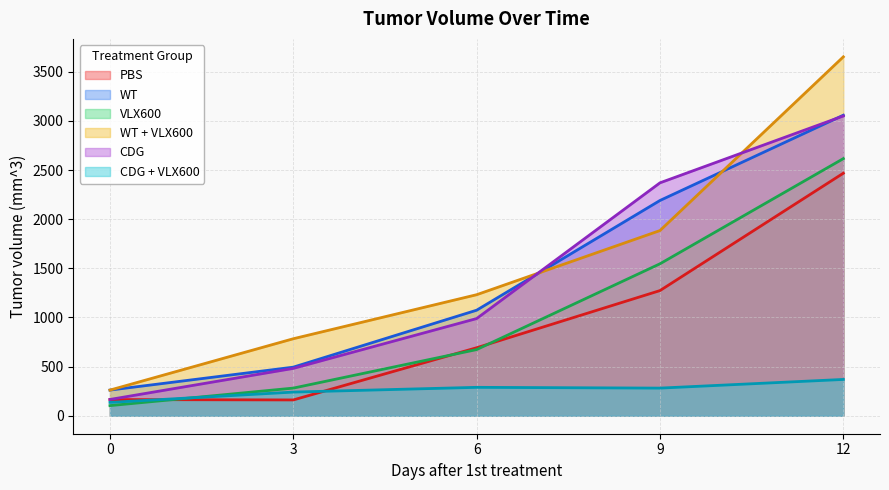

What is the value of the WT + VLX600 point at the 4th from the left?

1884.4